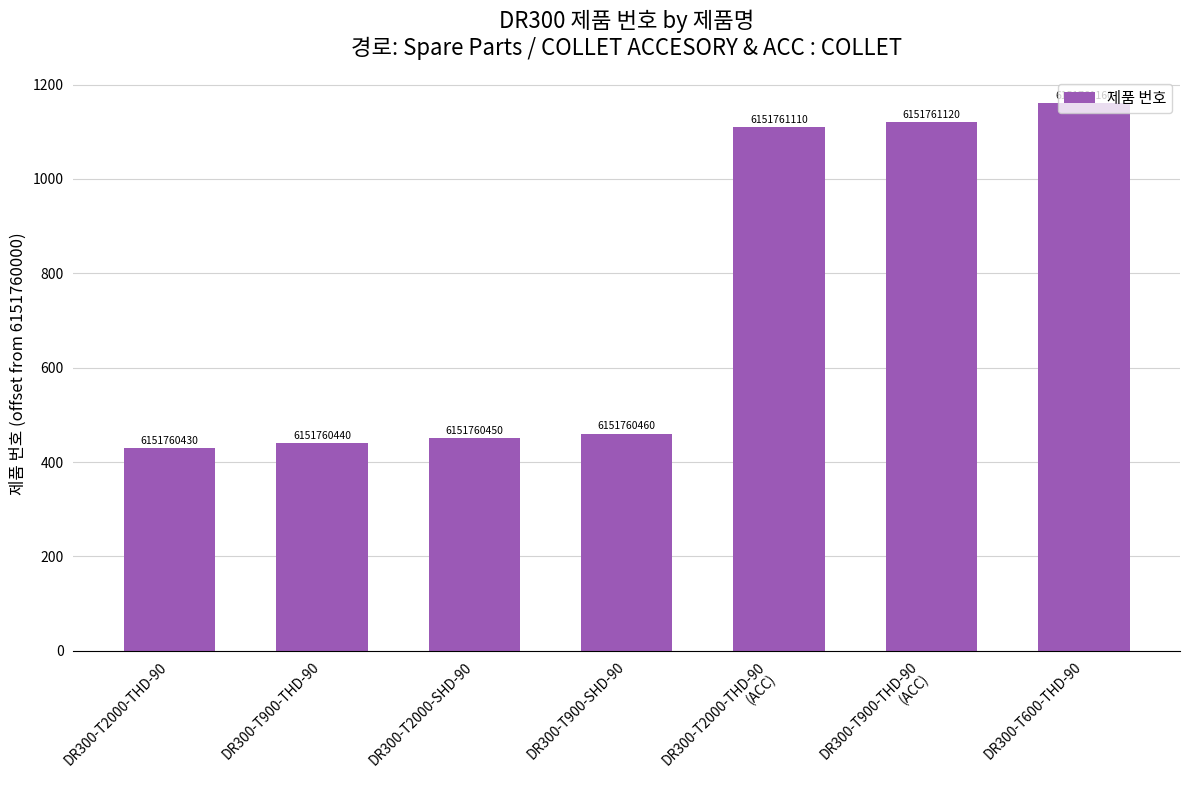

Does the chart contain stacked bars?

No